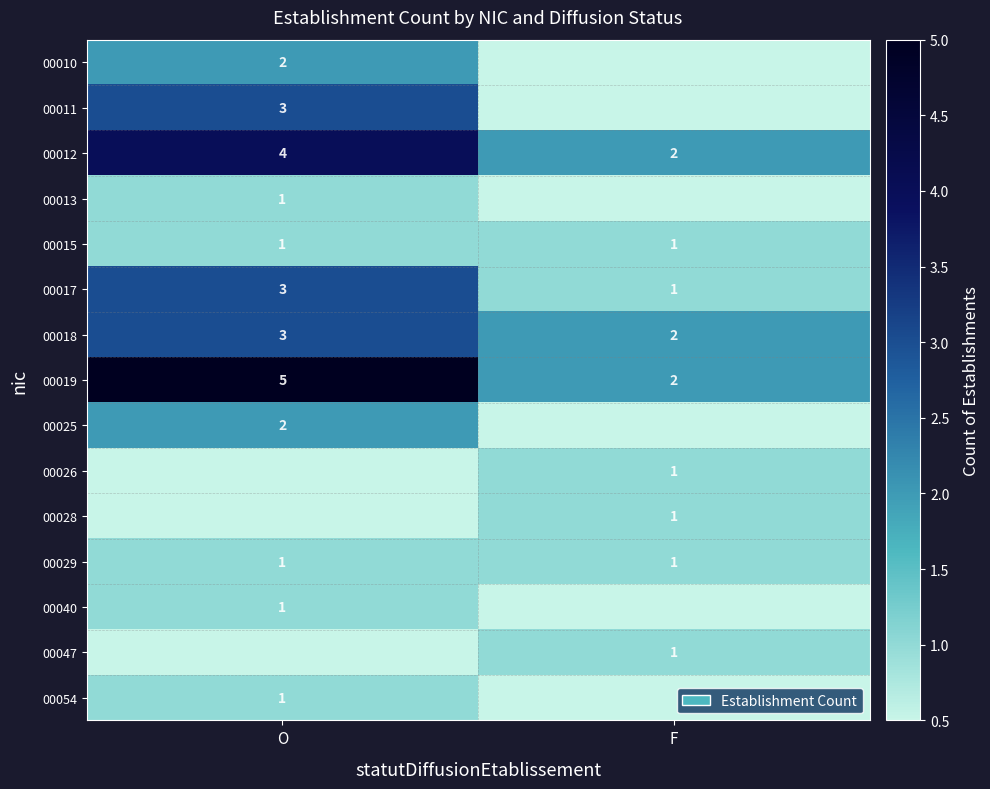

What is the sum of the 00018 values at O and F?

5